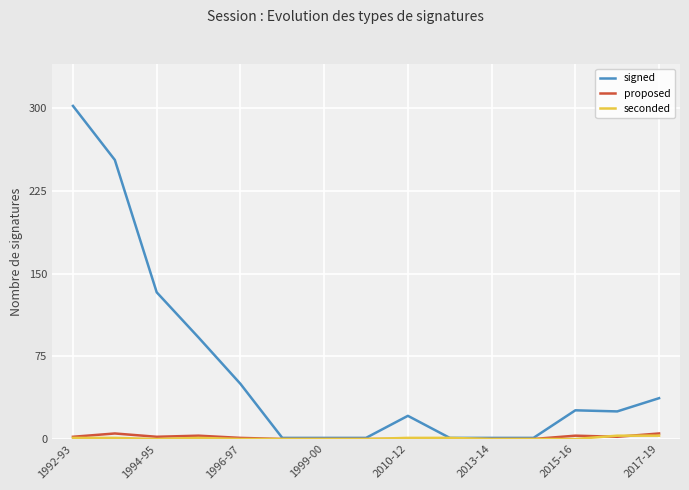

What is the highest value of the signed series?

302